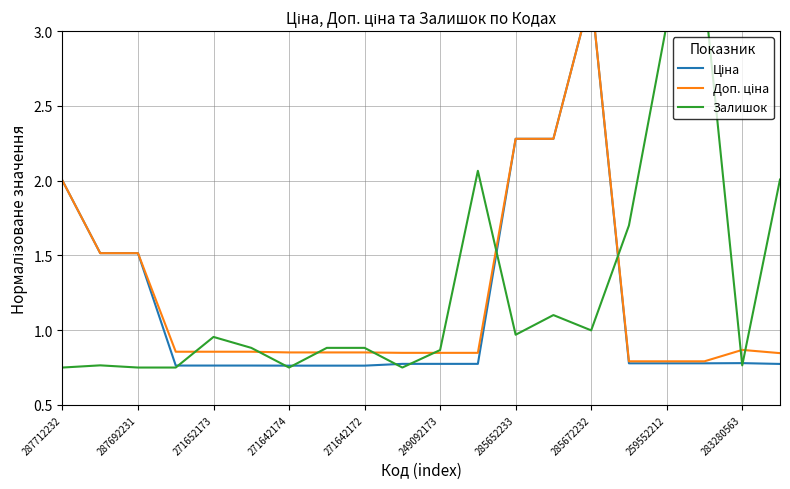

Rank the series by their maximum value, from lowest to highest.

Ціна, Доп. ціна, Залишок